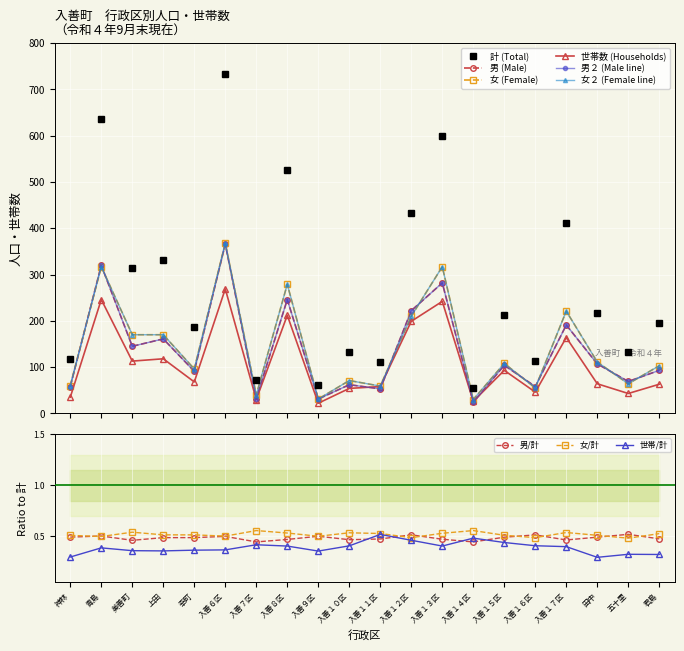

Rank the categories by 女 value from highest to lowest.

入善６区, 青島, 入善１３区, 入善８区, 入善１７区, 入善１２区, 美善町, 上田, 田中, 入善１５区, 君島, 幸町, 入善１０区, 五十里, 神林, 入善１１区, 入善１６区, 入善７区, 入善９区, 入善１４区